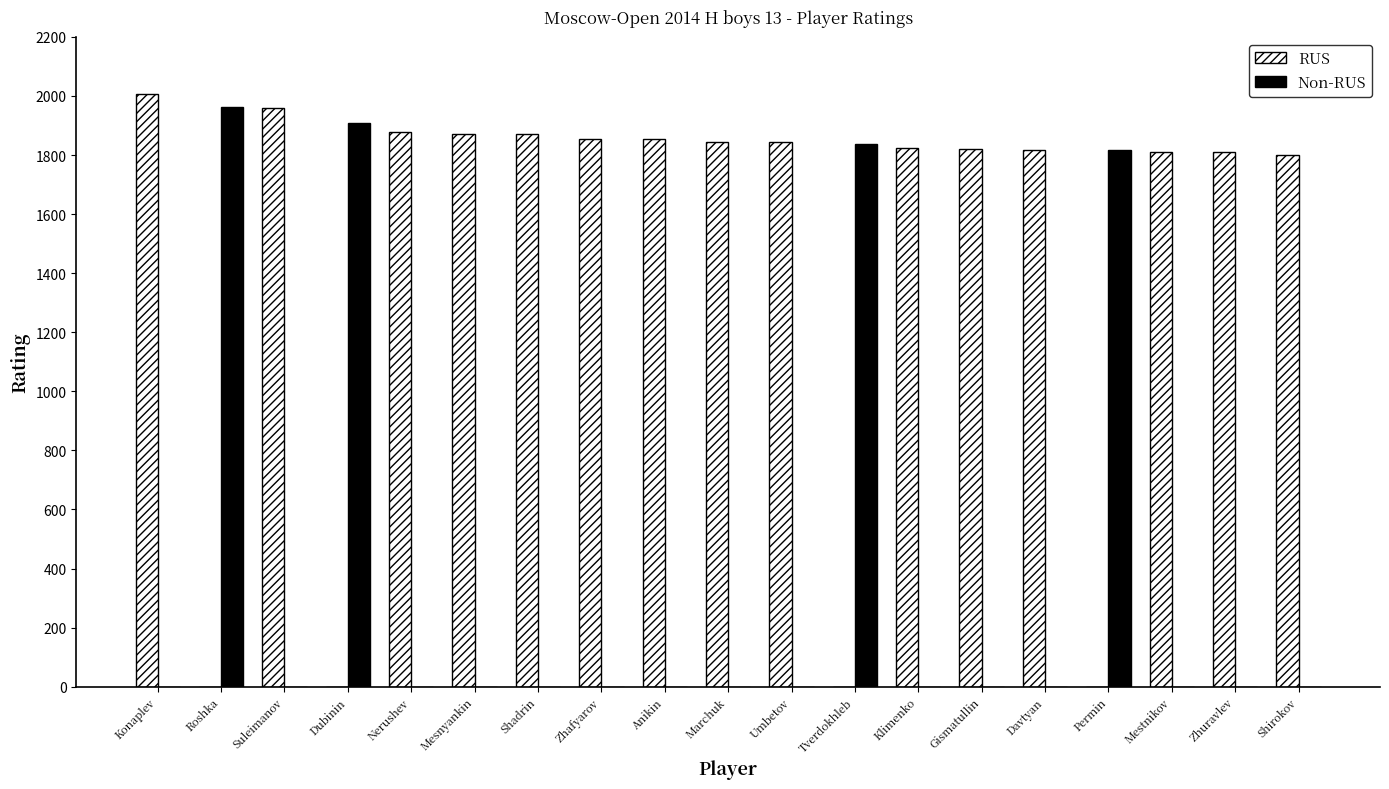

At which category is the sum across all series the highest?

Konaplev